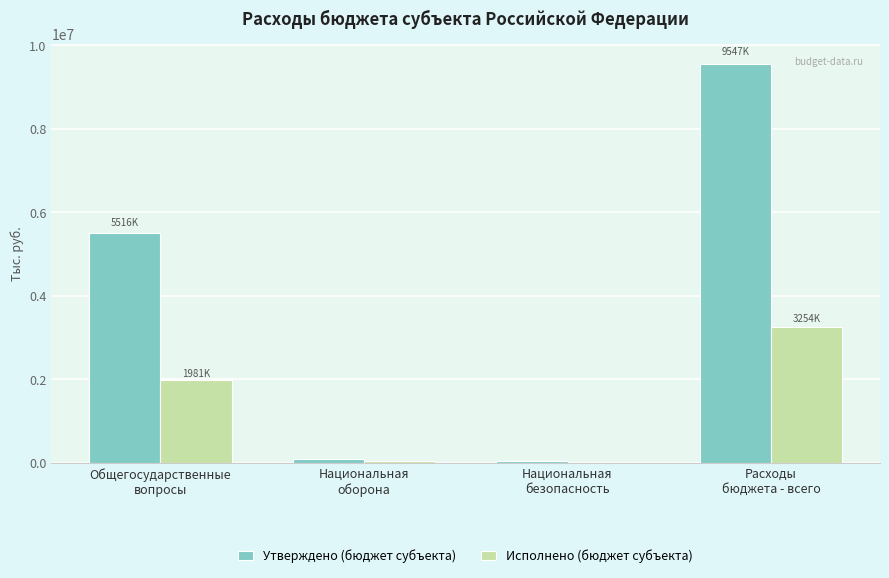

Reading left to right, transcribe all the data shown in this chart.

Утверждено (бюджет субъекта): Общегосударственные
вопросы=5516200.0	Национальная
оборона=96100.0	Национальная
безопасность=40000.0	Расходы
бюджета - всего=9546530.3
Исполнено (бюджет субъекта): Общегосударственные
вопросы=1981438.2	Национальная
оборона=45374.7	Национальная
безопасность=537.0	Расходы
бюджета - всего=3253650.4